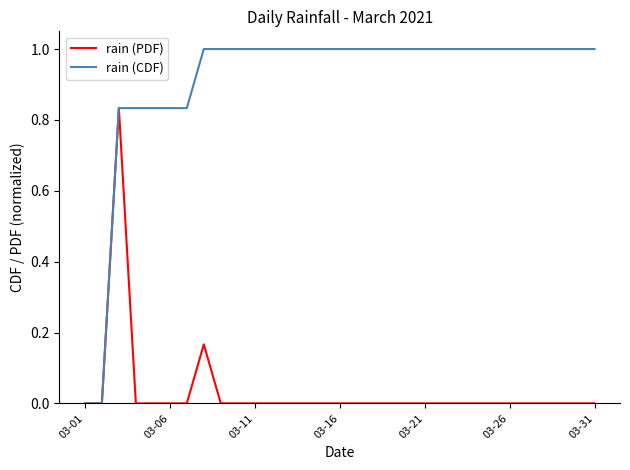

What is the greatest value displayed?

1.0